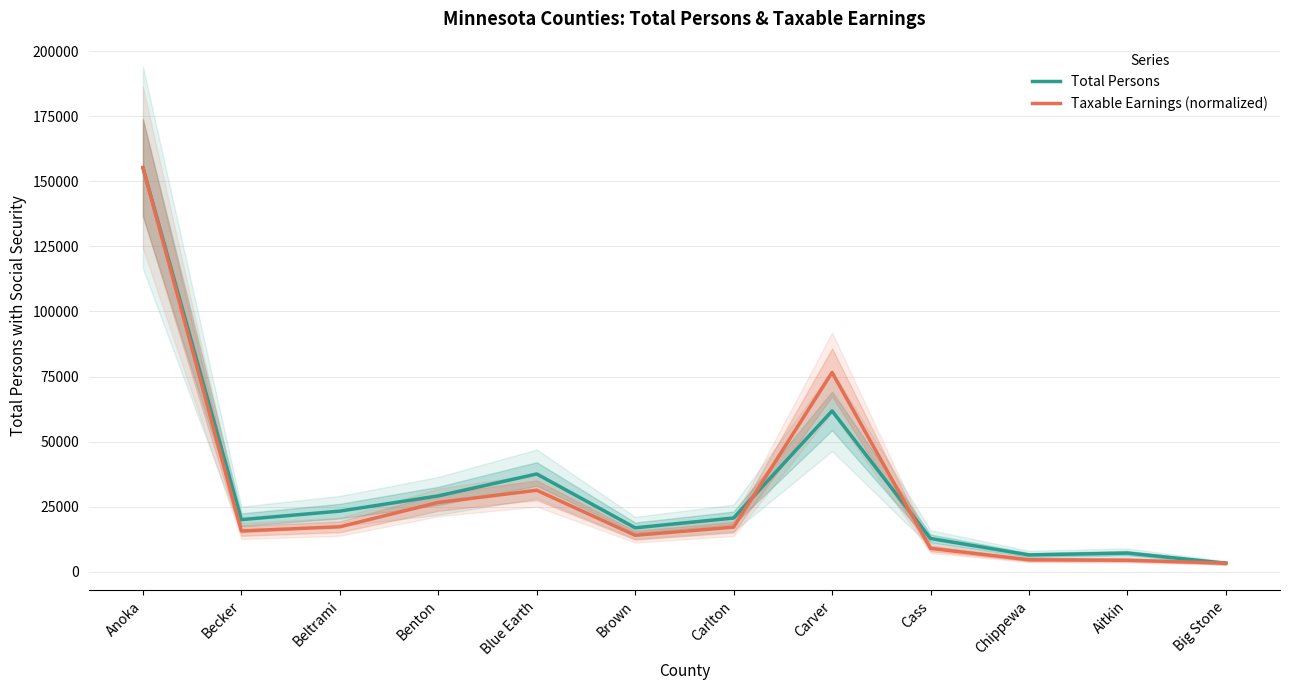

Is the value of Taxable Earnings (normalized) at Carver greater than the value of Total Persons at Chippewa?

Yes